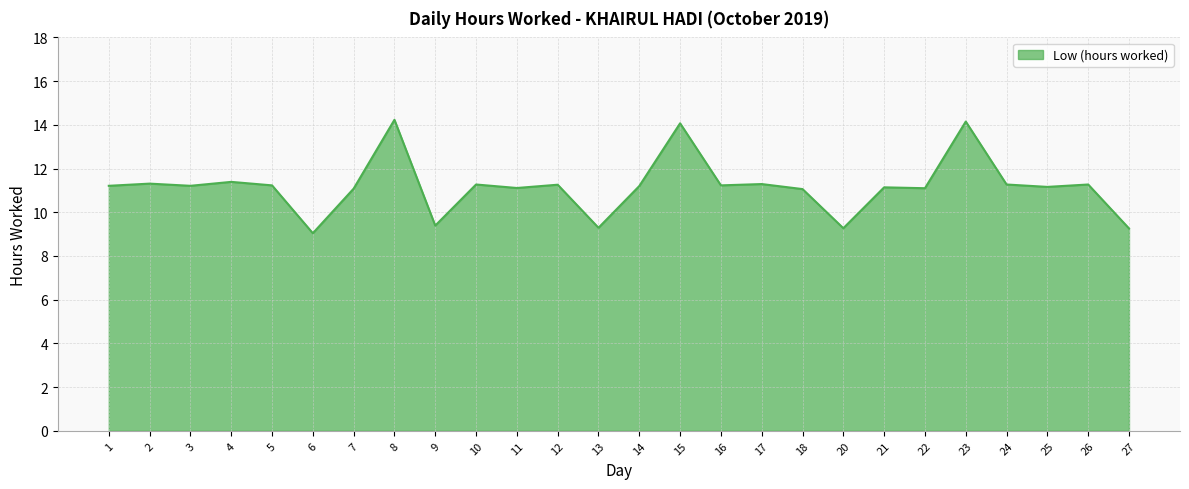

Between 24 and 15, which is larger?

15